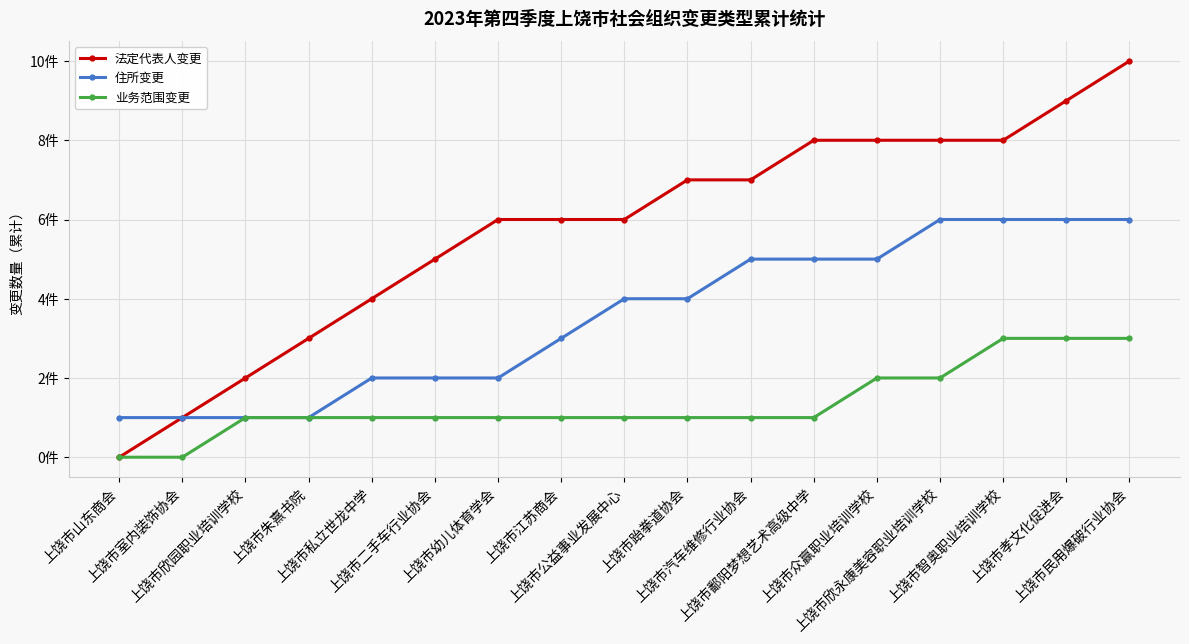

How many positive values does the 业务范围变更 series have?

15